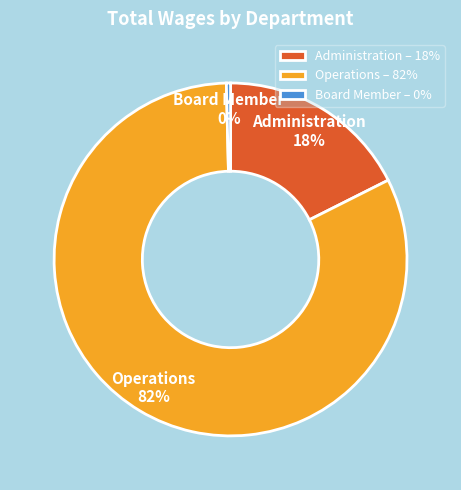

To the nearest percent, what is the combined percentage of Operations and Board Member?

82%